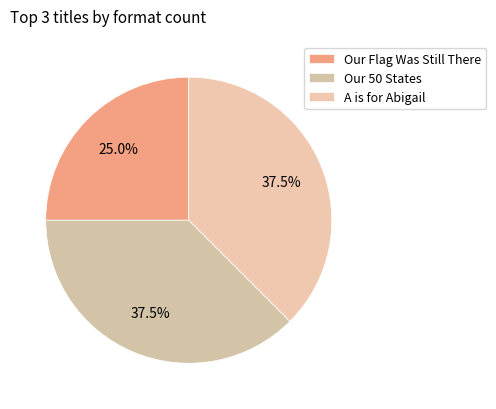

What is the ratio of the value at Our Flag Was Still There to the value at A is for Abigail?

0.7